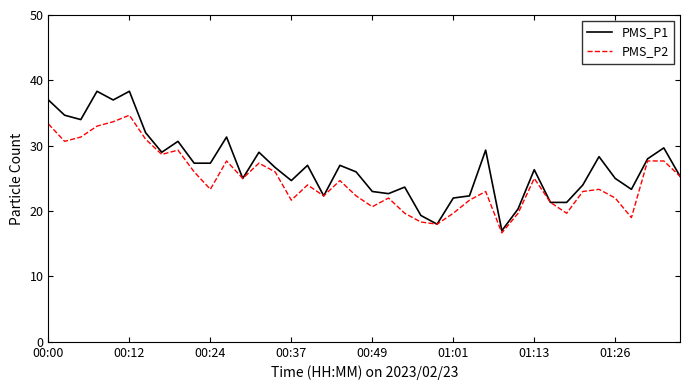

What is the lowest value of the PMS_P1 series?

17.0